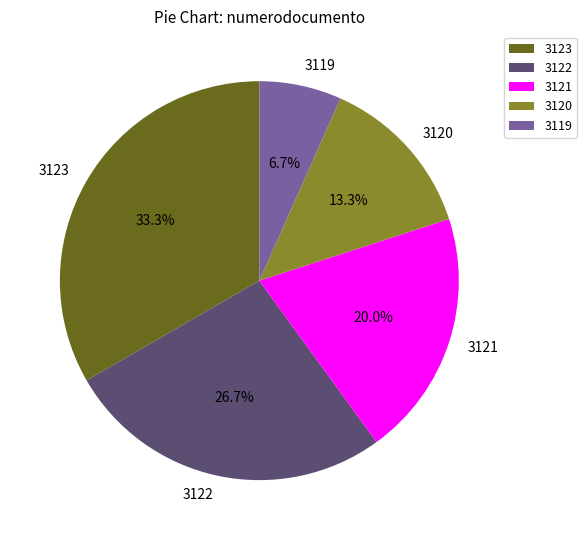

Which has a higher value, 3120 or 3123?

3123